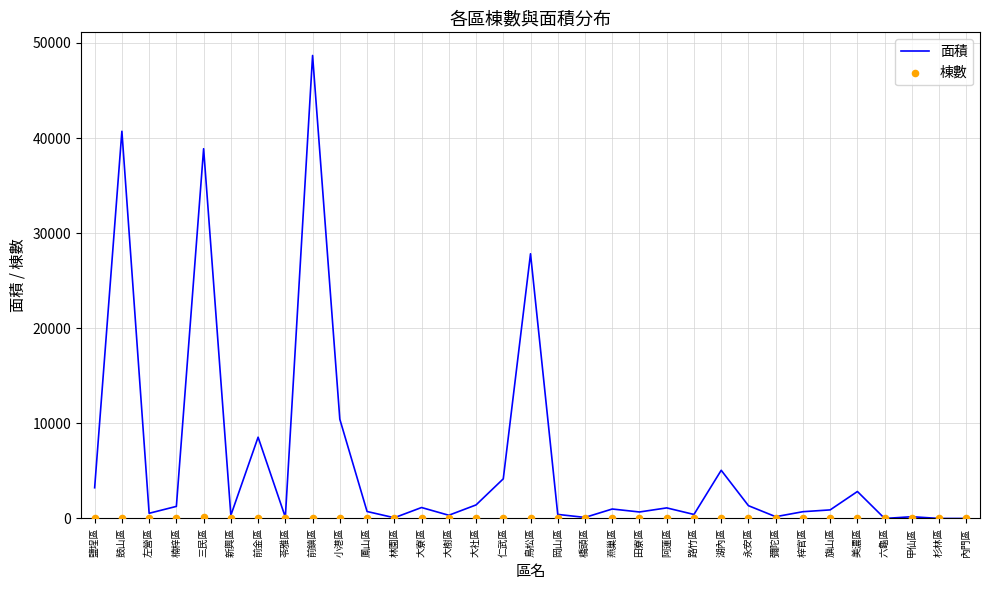

Which series has the largest Y range (max minus min)?

面積